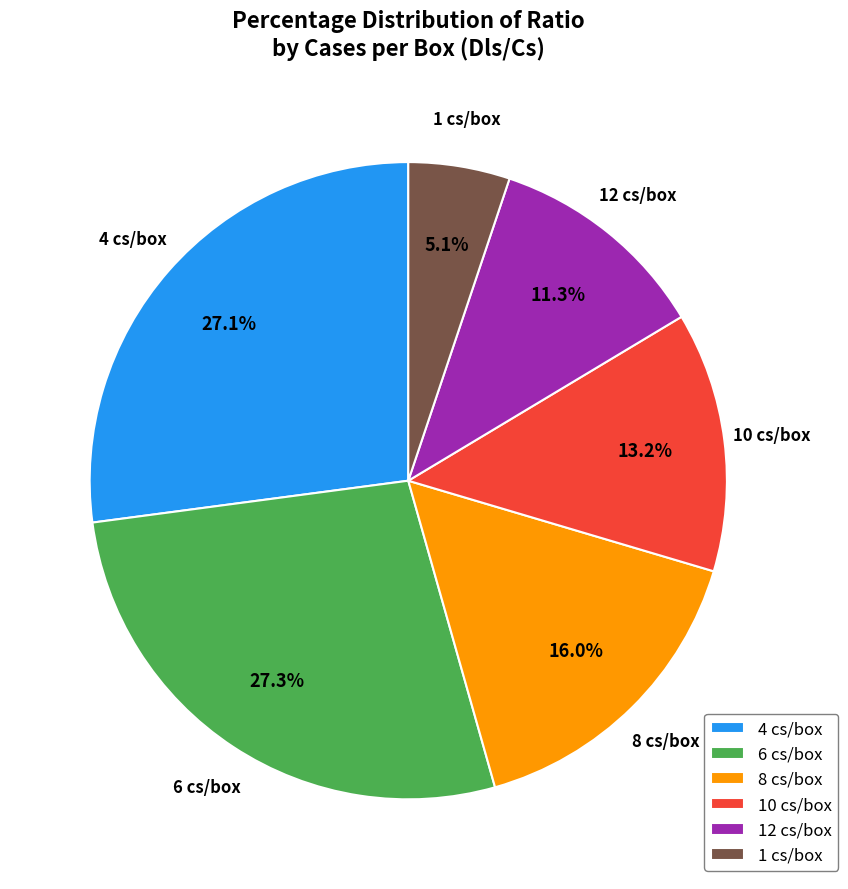

How many segments does this pie chart have?

6